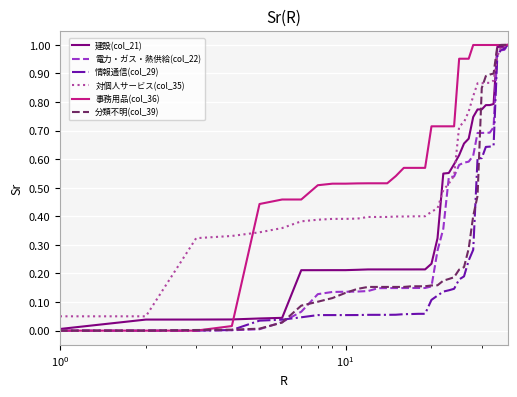

Which series has the largest total across all categories?

事務用品(col_36)